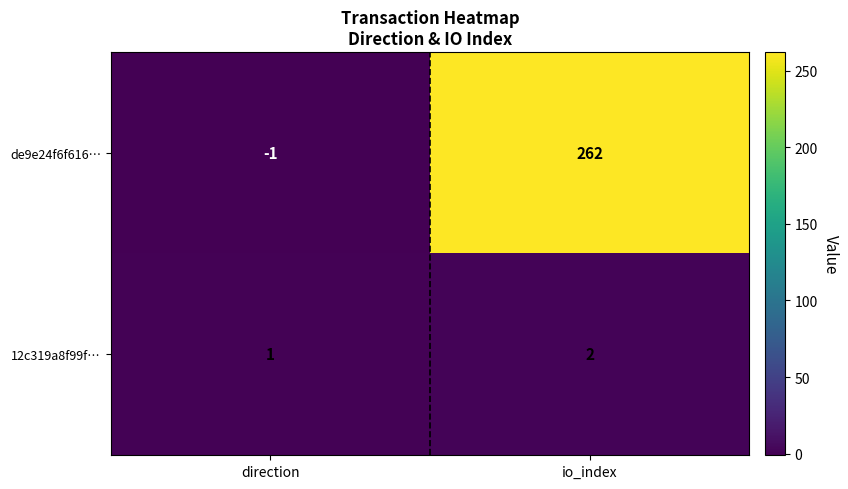

What is the smallest value displayed?

-1